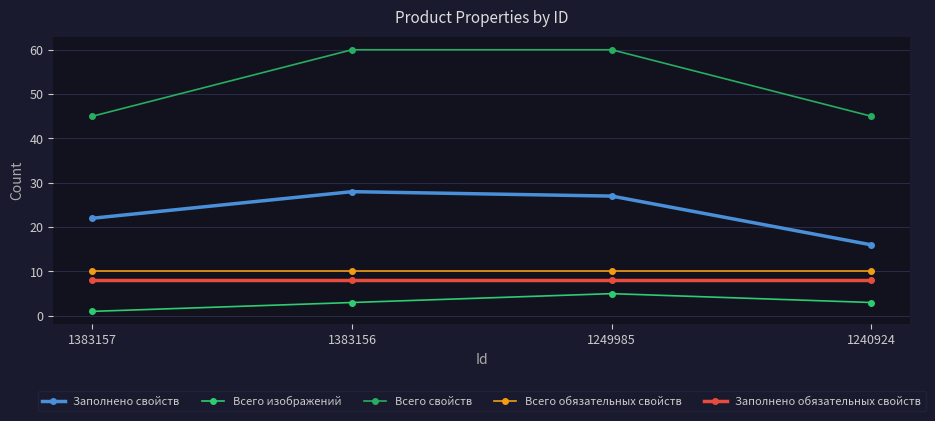

At which label is Всего свойств closest to 52?

1383157